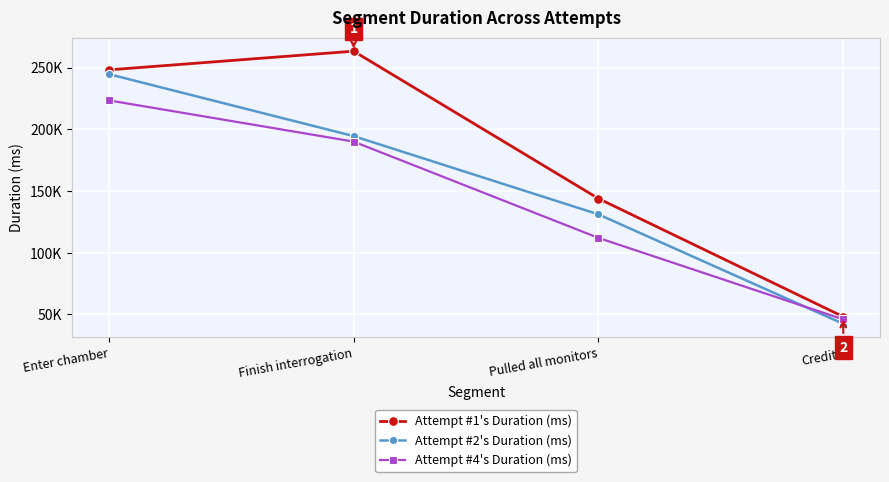

Does the chart display data point markers on the line(s)?

Yes